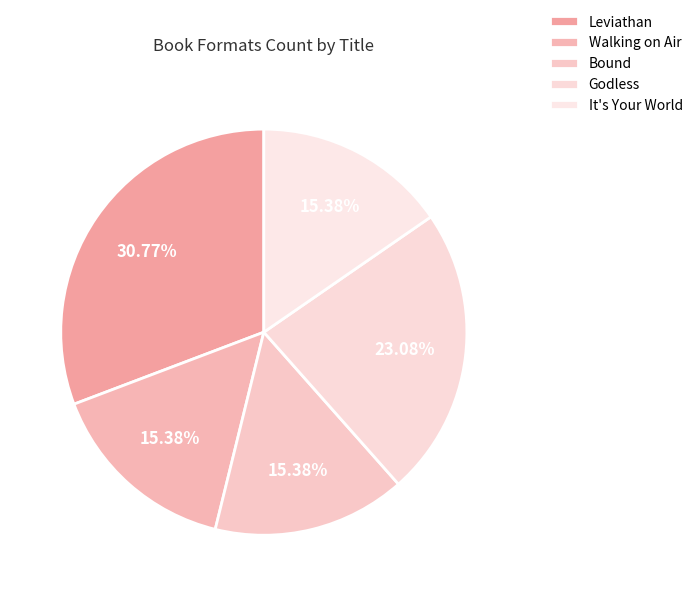

What percentage is the Bound slice, to the nearest percent?

15%